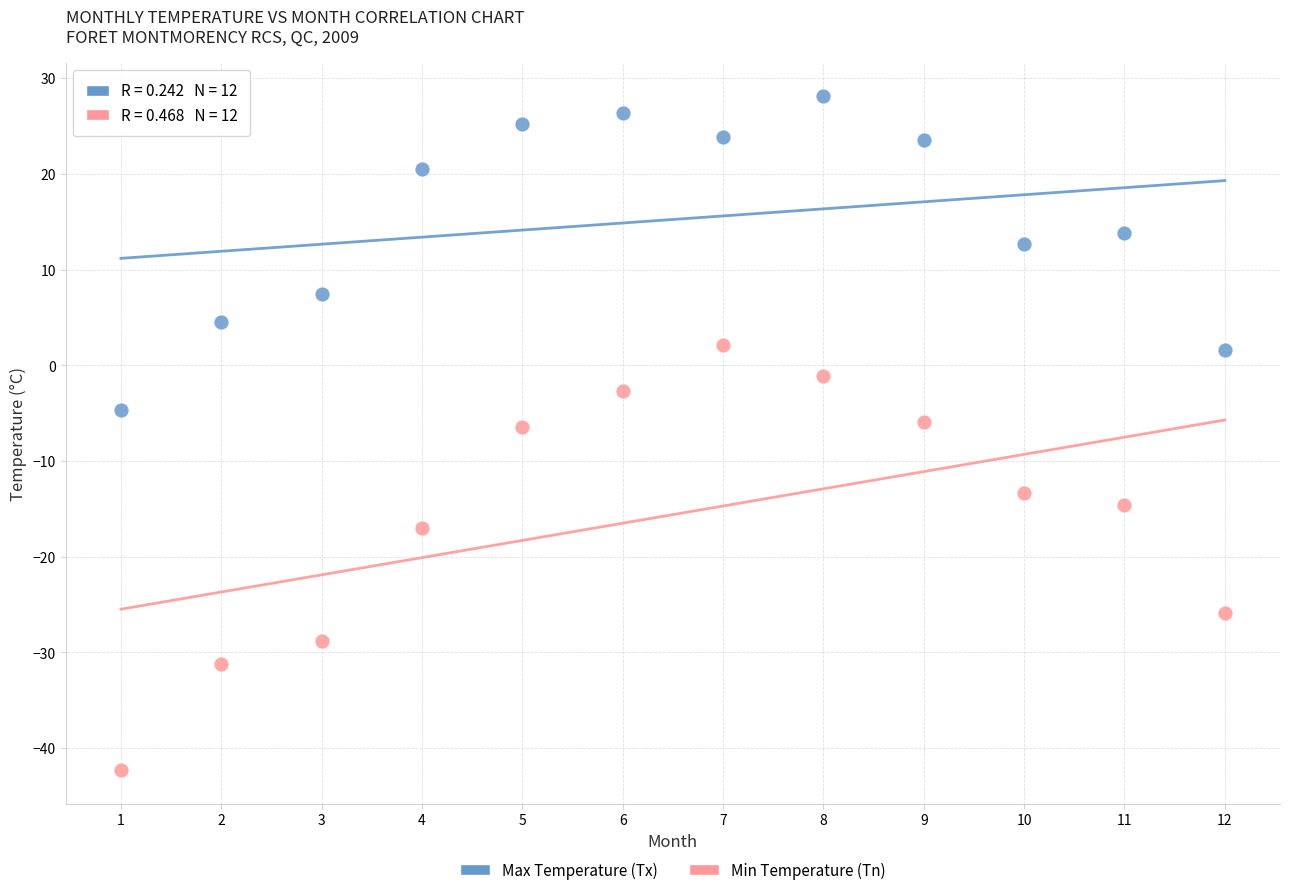

In the Min Temperature (Tn) series, what Y value is closest to -20?

-17.0